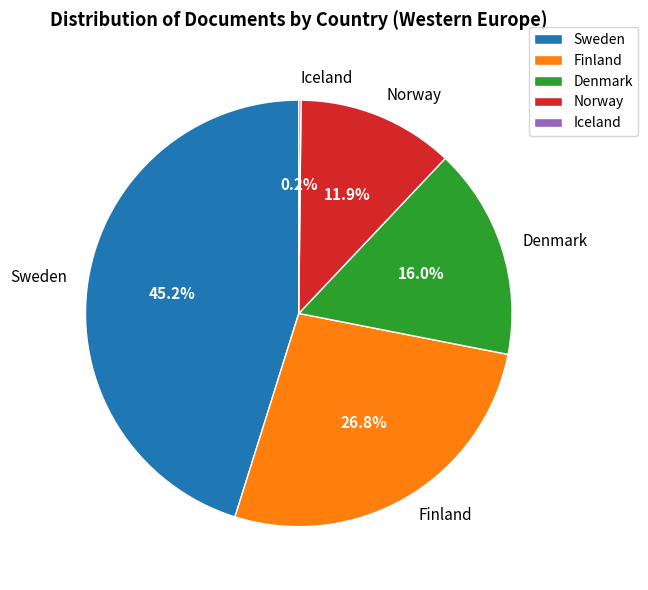

What is the ratio of the value at Norway to the value at Denmark?

0.7